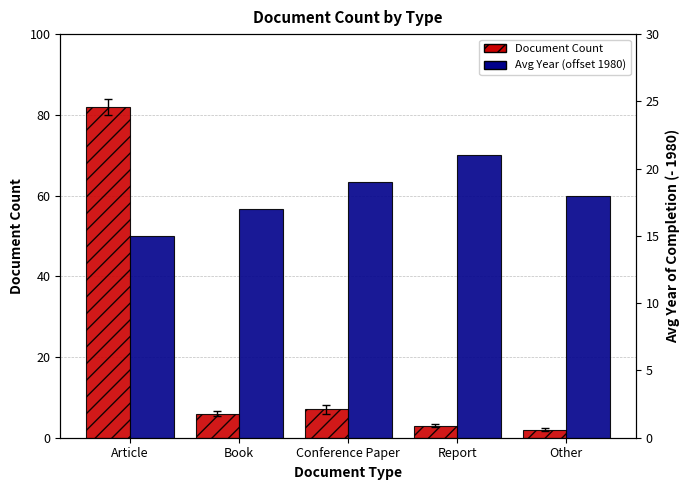

At which category is the sum across all series the highest?

Article